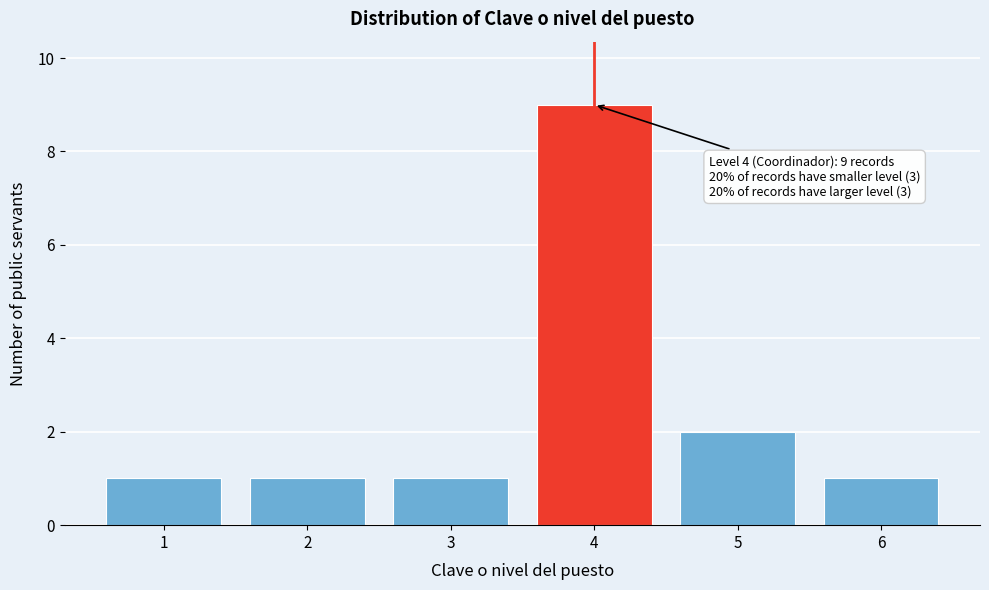

Reading left to right, what are all the values shown in this chart?

1	1	1	9	2	1